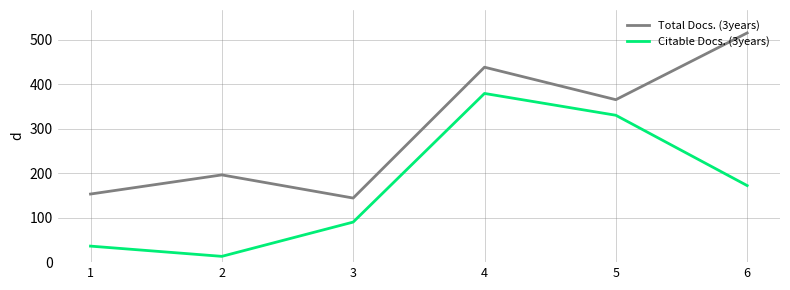

True or false: Citable Docs. (3years) and Total Docs. (3years) intersect in this chart.

False